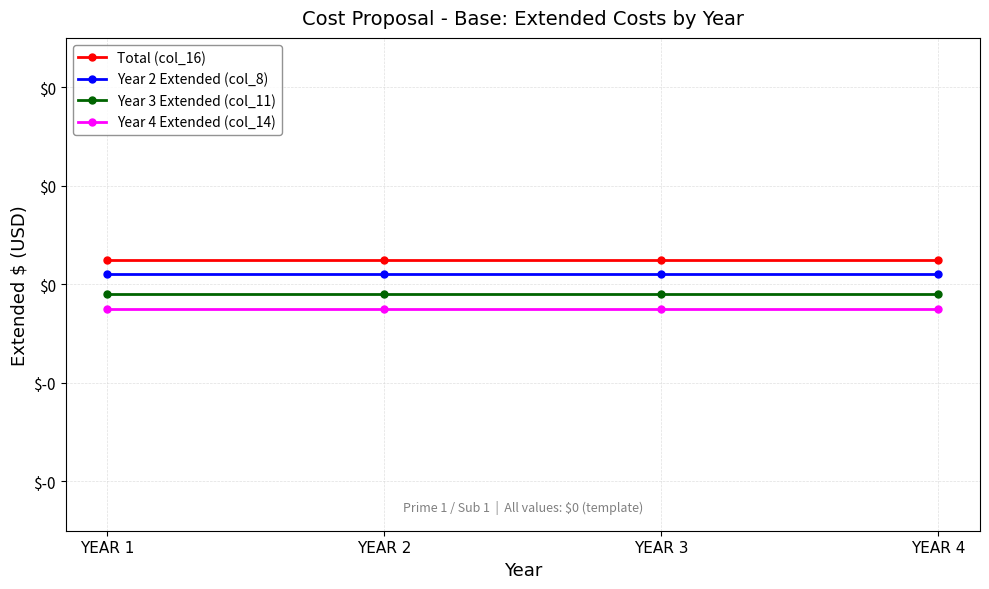

The Year 3 Extended (col_11) series shows -0.0 at YEAR 1. True or false?

False